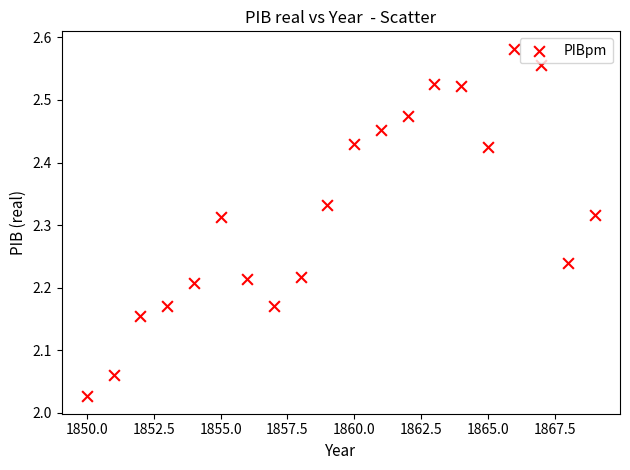

What is the range of X values (max minus min)?

19.0